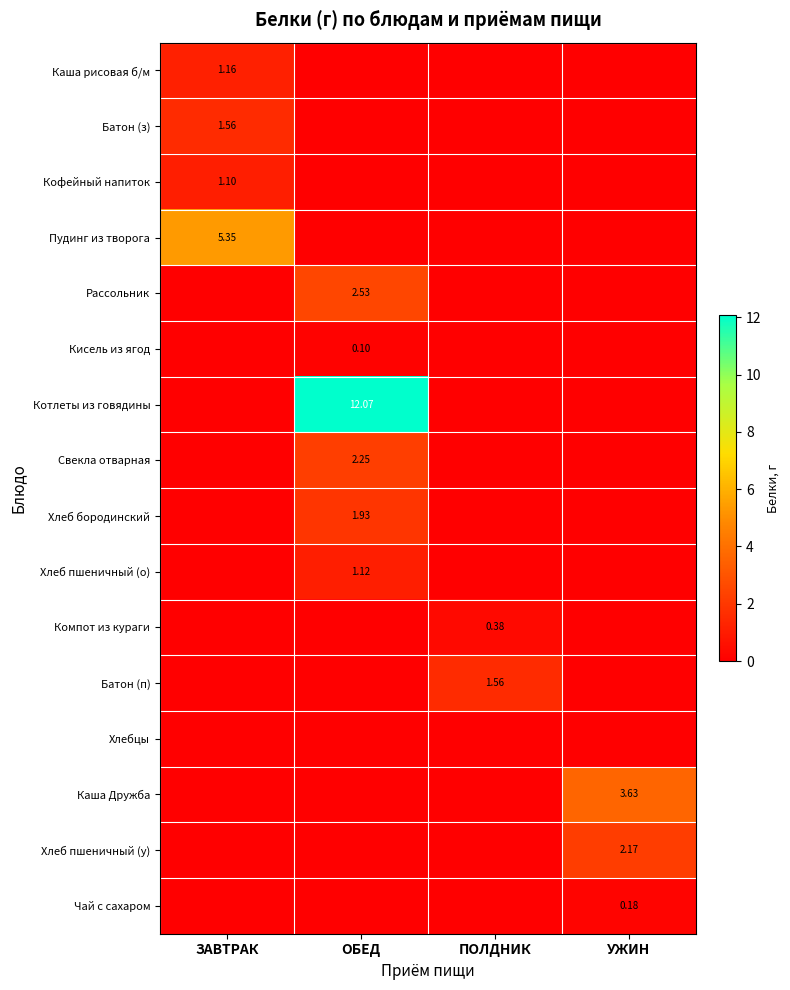

The value of Рассольник at УЖИН is 0.0. True or false?

True